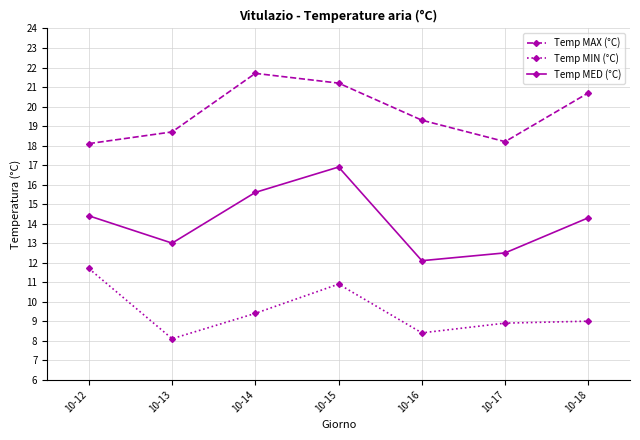

Where does the Temp MIN (°C) series first go above 9?

10-12